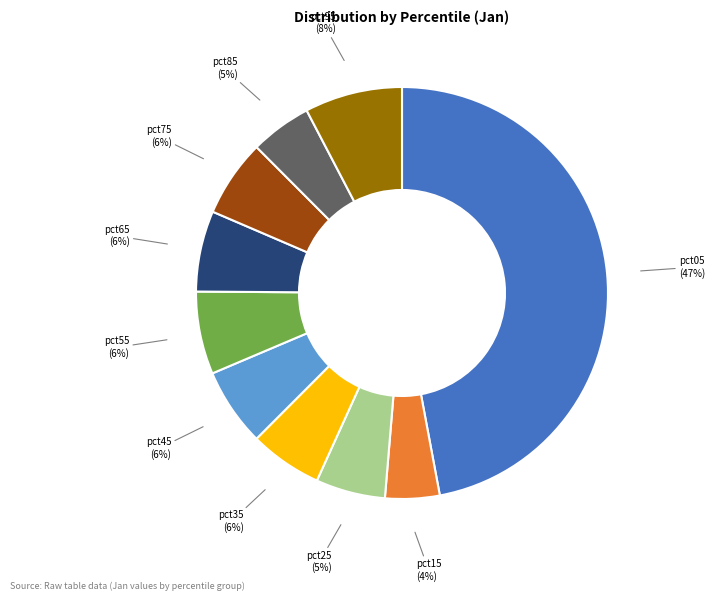

To the nearest percent, what is the average slice percentage?

10%